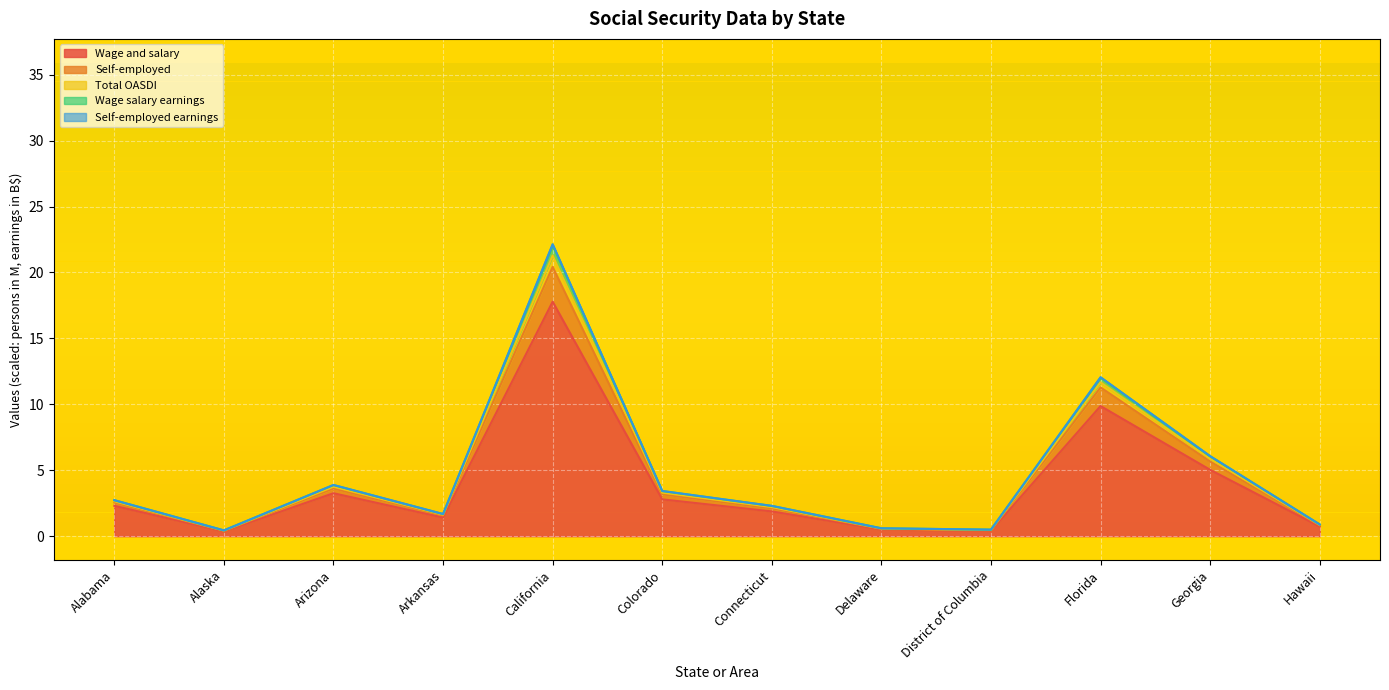

What is the value of the Wage and salary point at the 7th from the left?

1.9